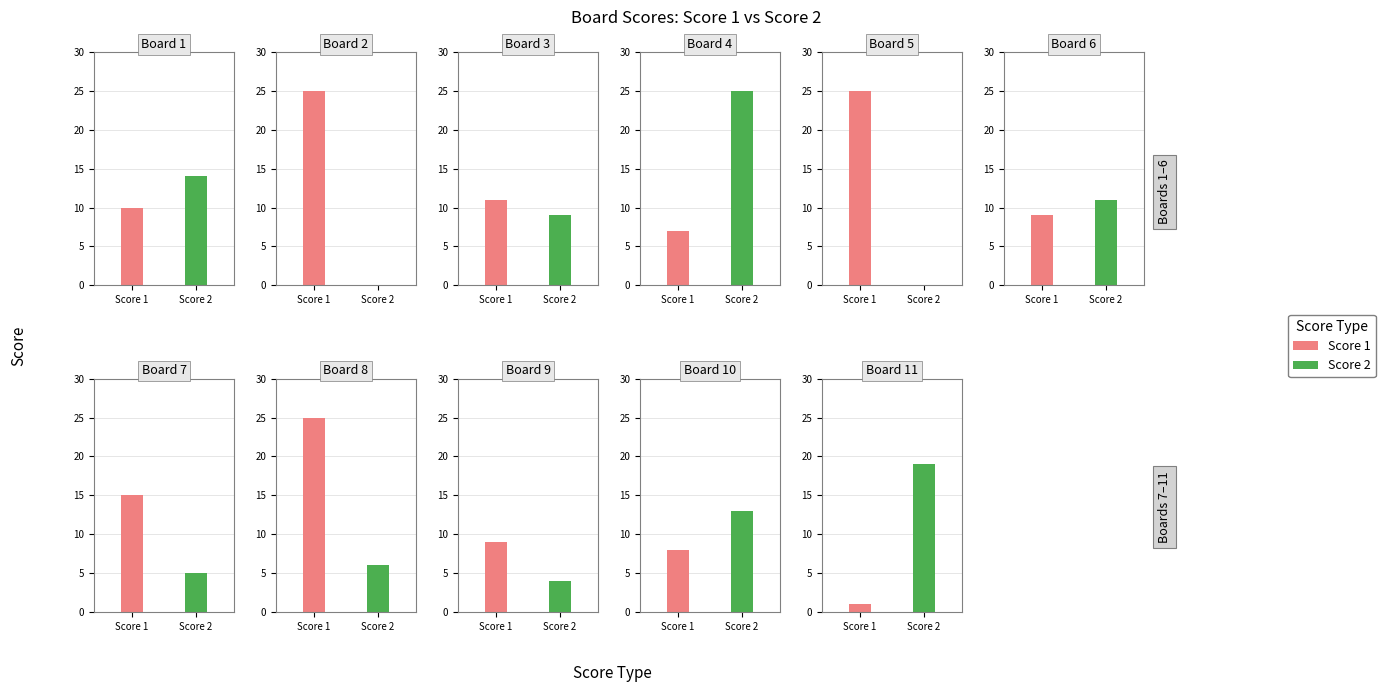

How many groups of bars are there?

11